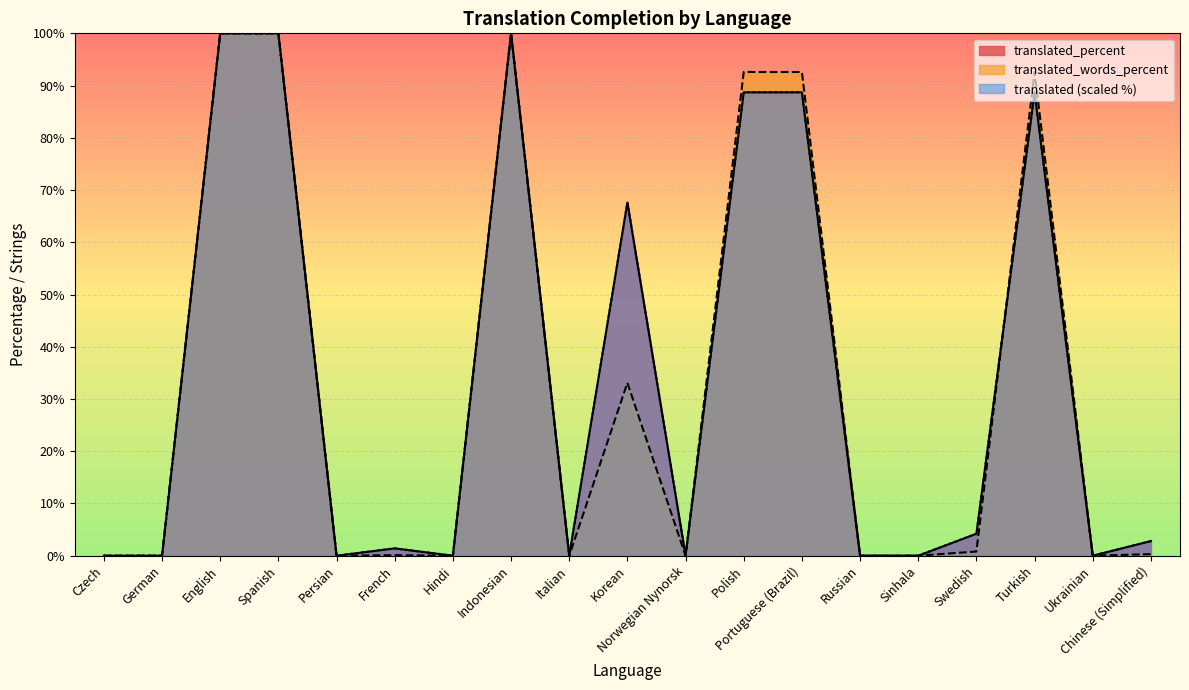

Reading left to right, transcribe all the data shown in this chart.

translated: 0.0	0.0	100.0	100.0	0.0	1.4	0.0	100.0	0.0	67.6	0.0	88.7	88.7	0.0	0.0	4.2	88.7	0.0	2.8
translated_percent: 0.0	0.0	100.0	100.0	0.0	1.4	0.0	100.0	0.0	67.6	0.0	88.7	88.7	0.0	0.0	4.2	88.7	0.0	2.8
translated_words_percent: 0.0	0.0	100.0	100.0	0.0	0.1	0.0	100.0	0.0	33.1	0.0	92.6	92.6	0.0	0.0	0.8	92.6	0.0	0.3